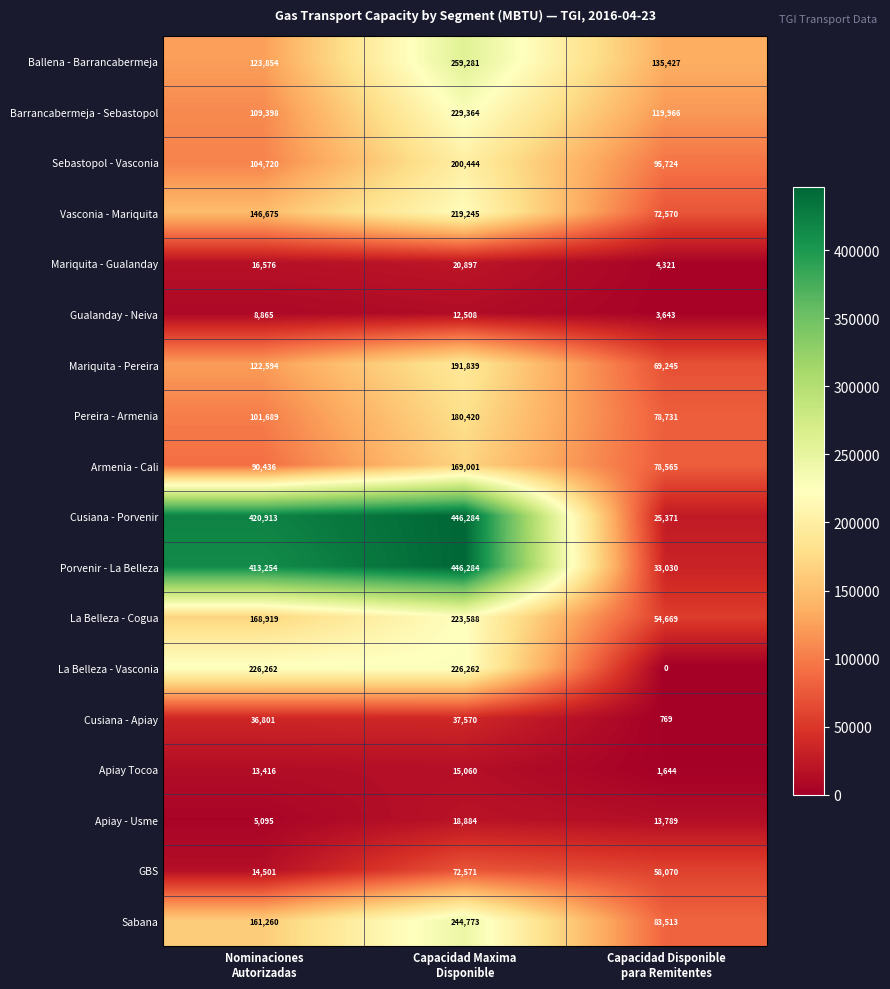

What is the minimum value for Cusiana - Porvenir?

25371